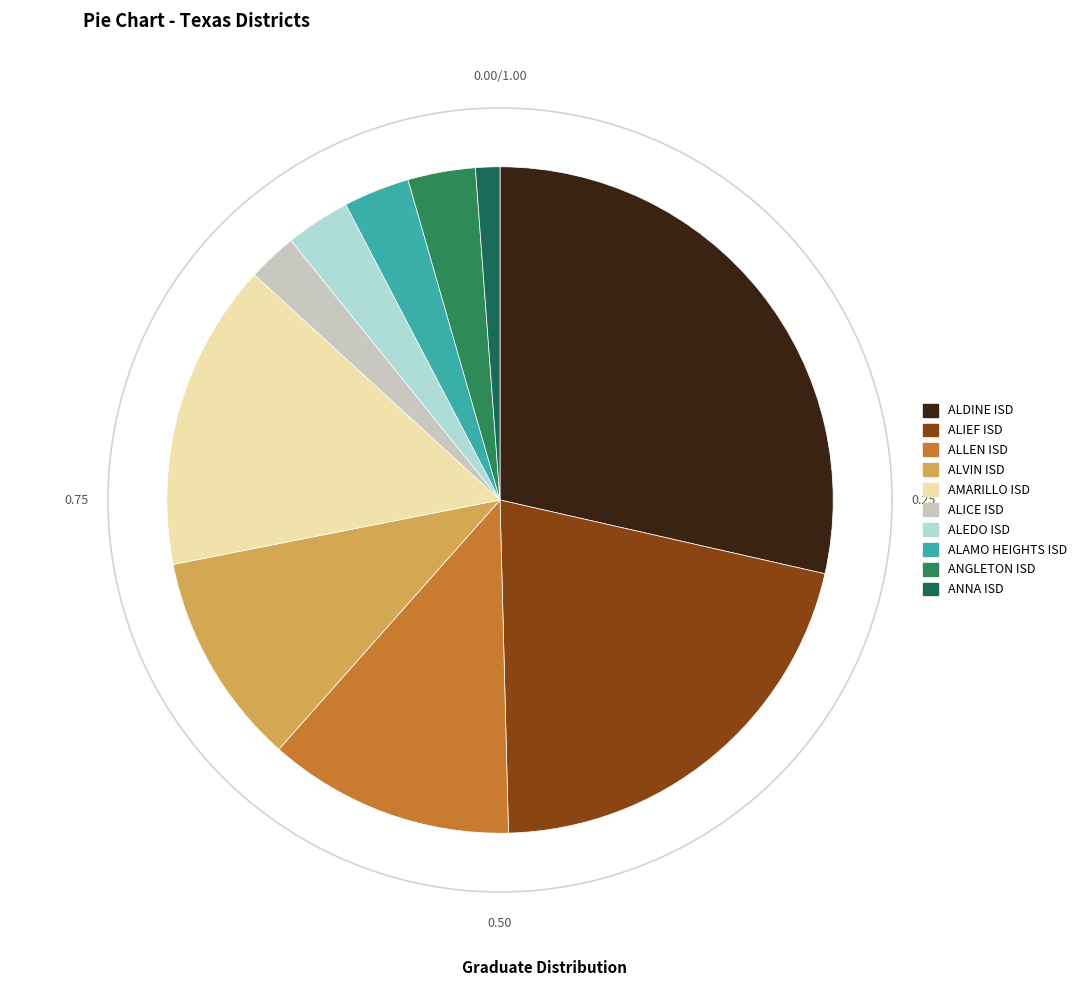

Count the number of slices in the pie.

10